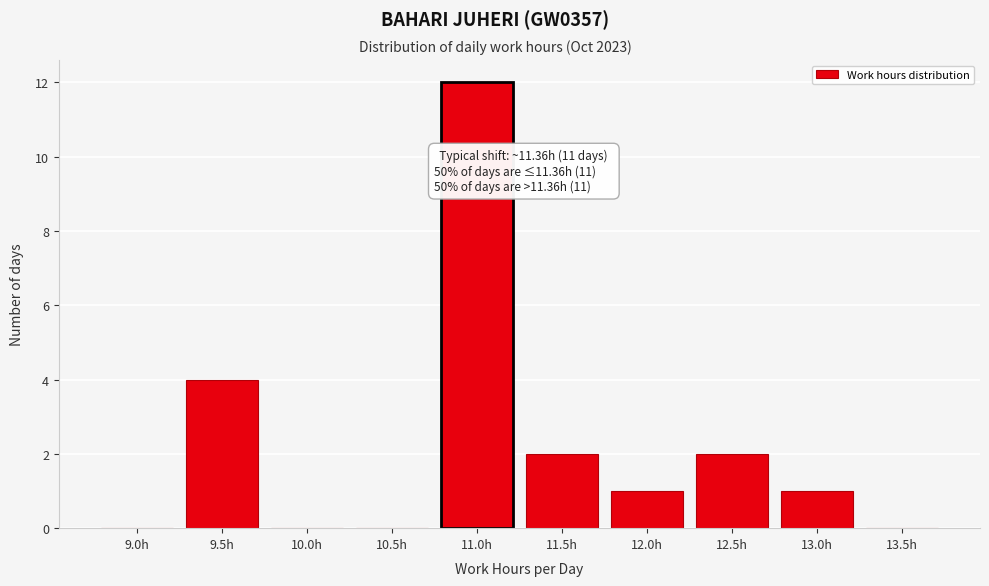

Reading left to right, what are all the values shown in this chart?

9.0h=0	9.5h=4	10.0h=0	10.5h=0	11.0h=12	11.5h=2	12.0h=1	12.5h=2	13.0h=1	13.5h=0